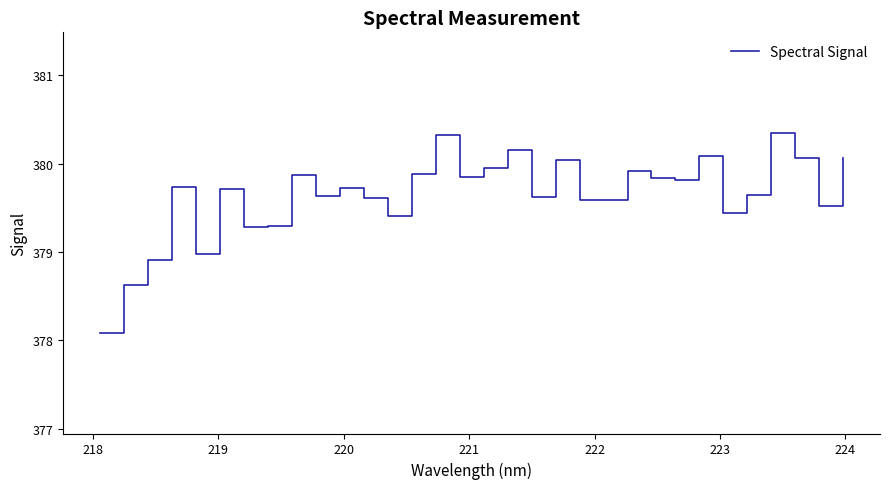

How many lines are shown in the chart?

1